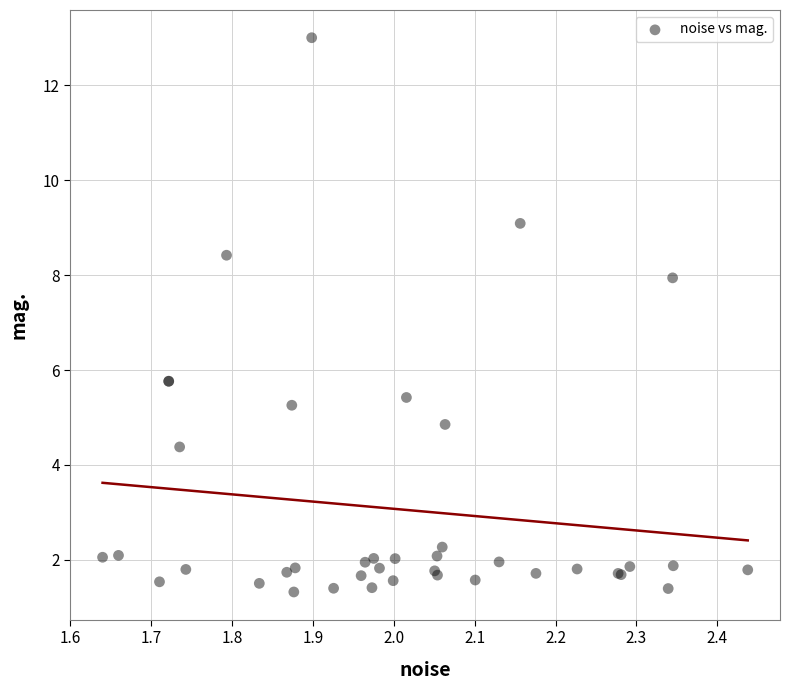

What Y value in the scatter plot is closest to 7?

7.9